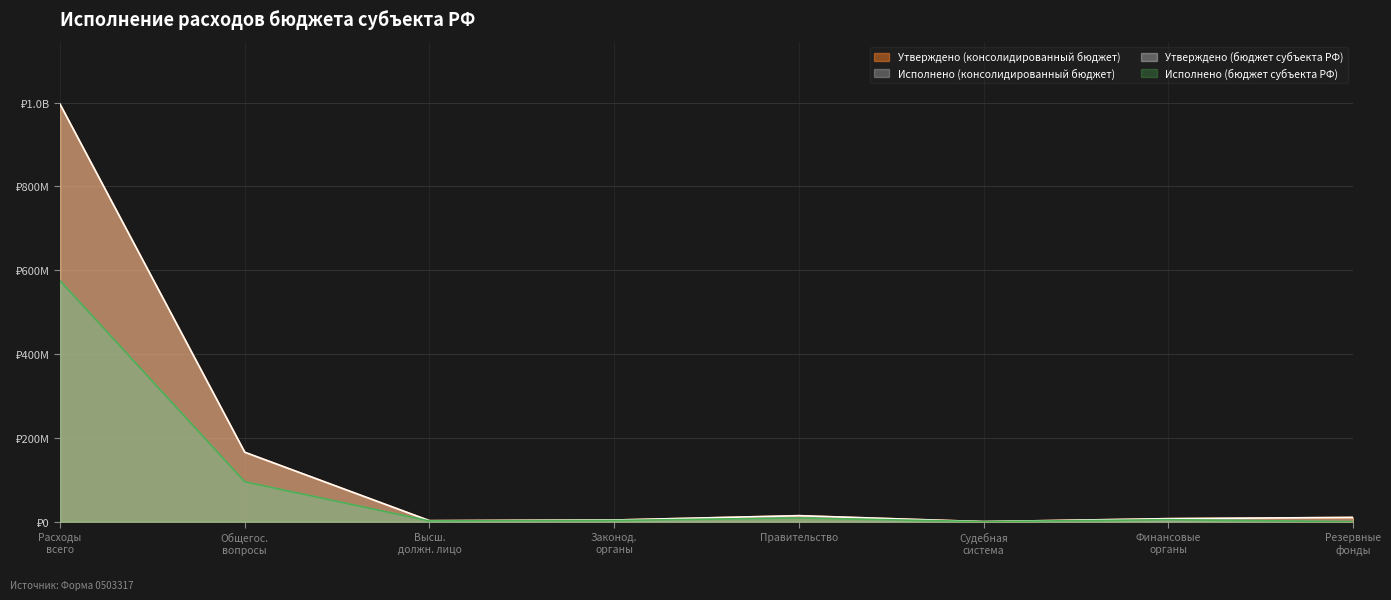

True or false: Исполнено (консолидированный бюджет) and Утверждено (бюджет субъекта РФ) intersect in this chart.

False